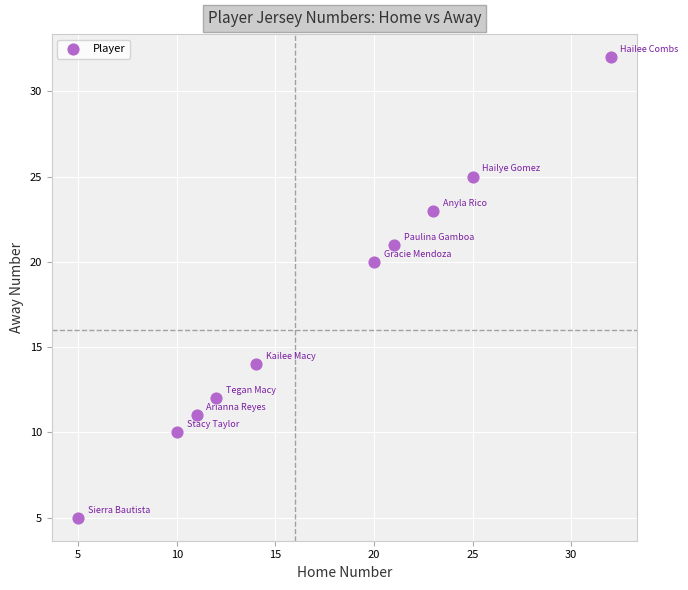

What is the average X value?

17